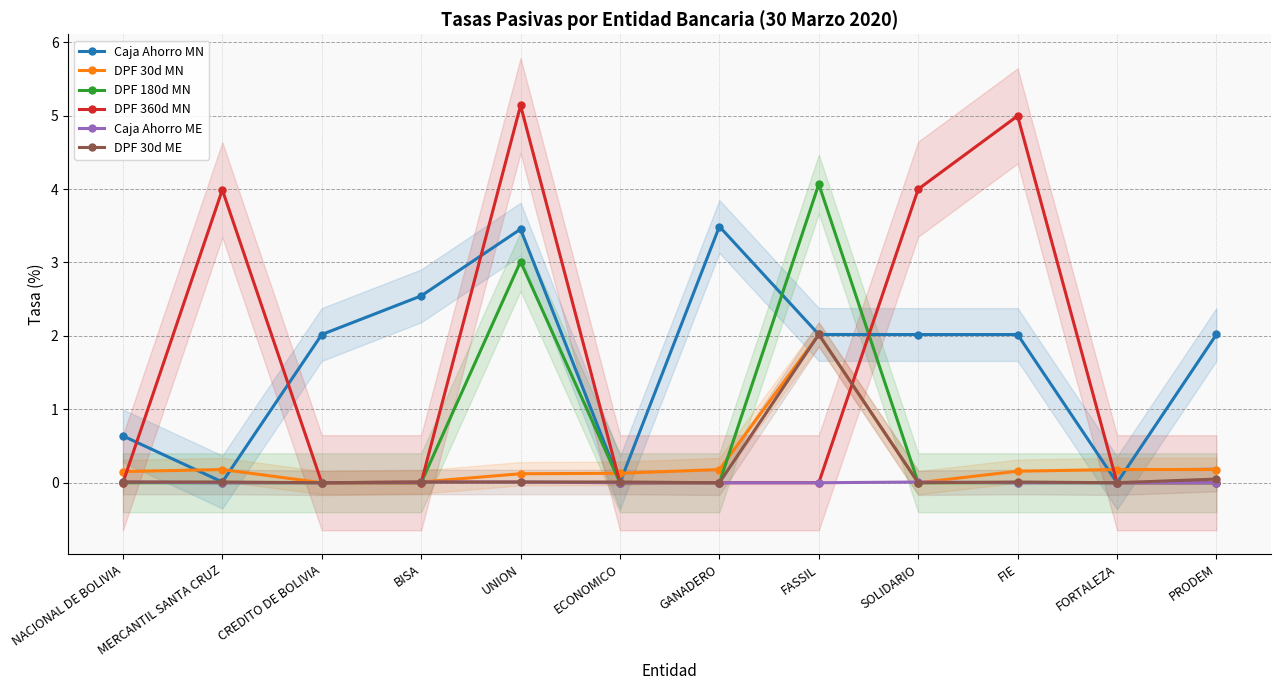

Does the chart display data point markers on the line(s)?

Yes